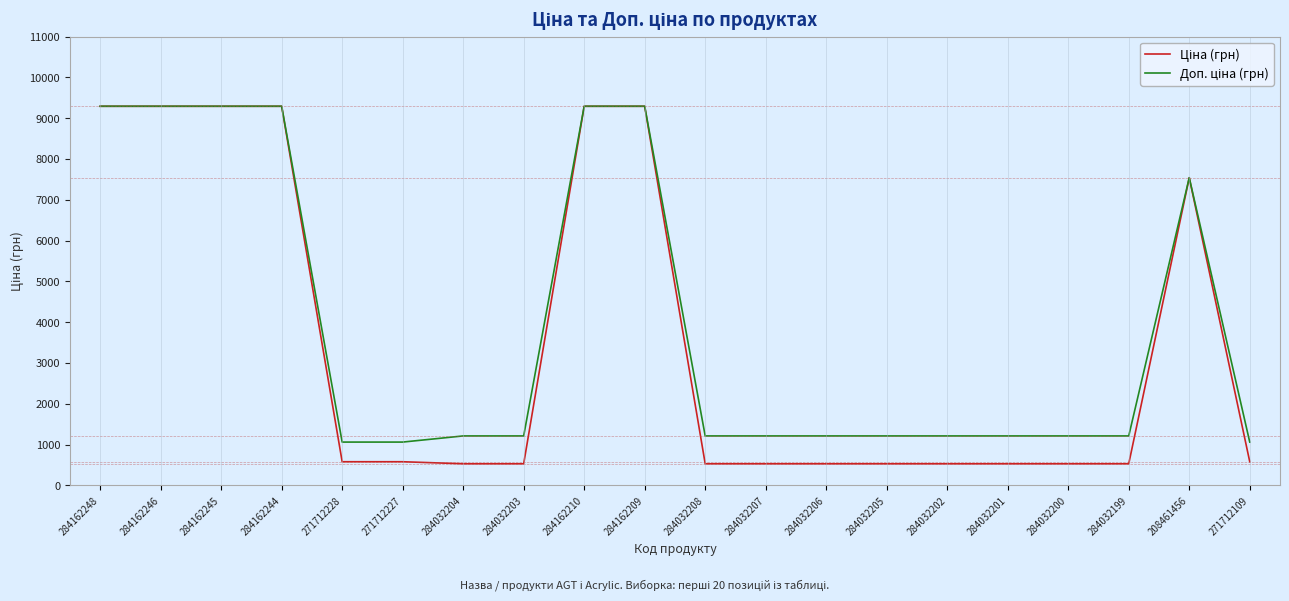

What is the smallest value displayed?

528.2